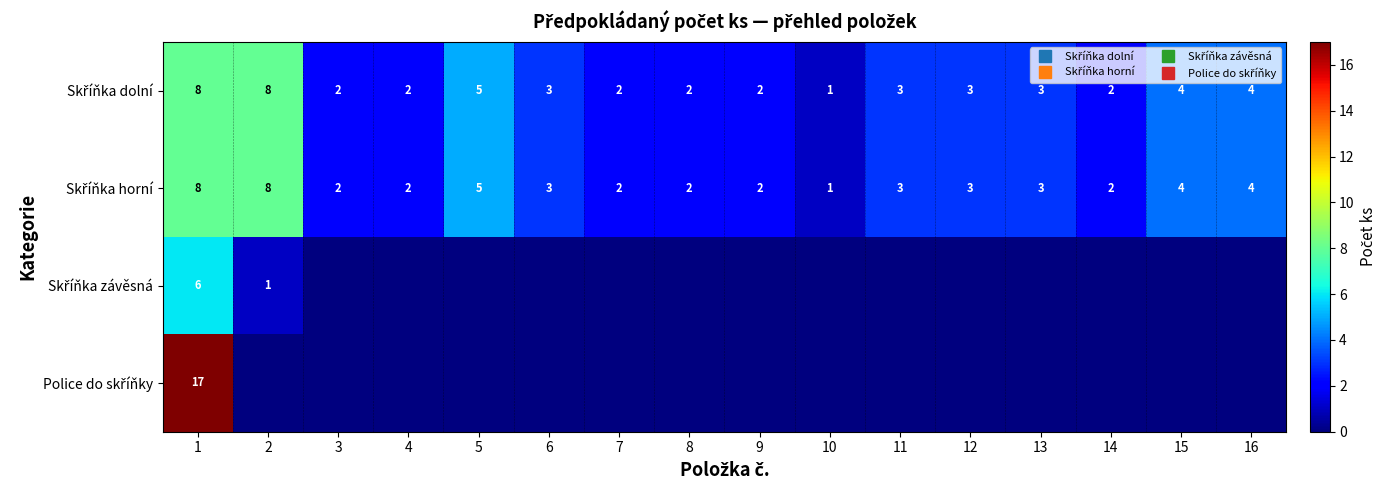

Rank the series by their maximum value, from lowest to highest.

Skříňka závěsná, Skříňka dolní, Skříňka horní, Police do skříňky